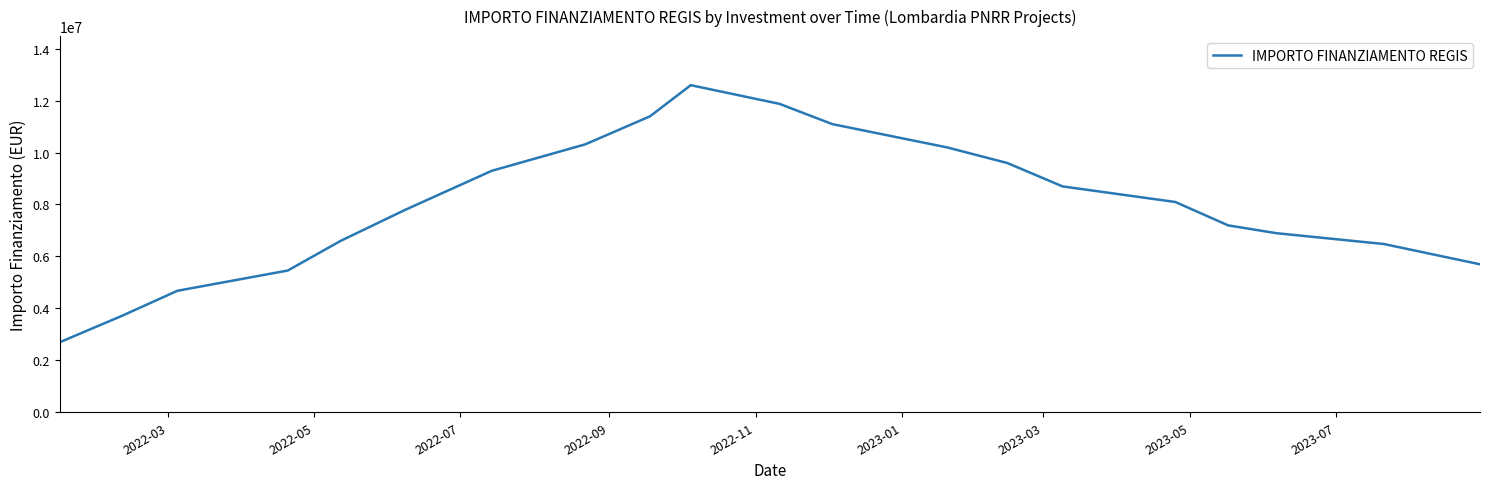

Reading left to right, list all the values displayed in this chart.

2698470	3717892	4677348	5456906	6596260	7795580	9294730	10314152	11393540	12592860	11873268	11093710	10194220	9594560	8695070	8095410	7195920	6896090	6476328	5696770